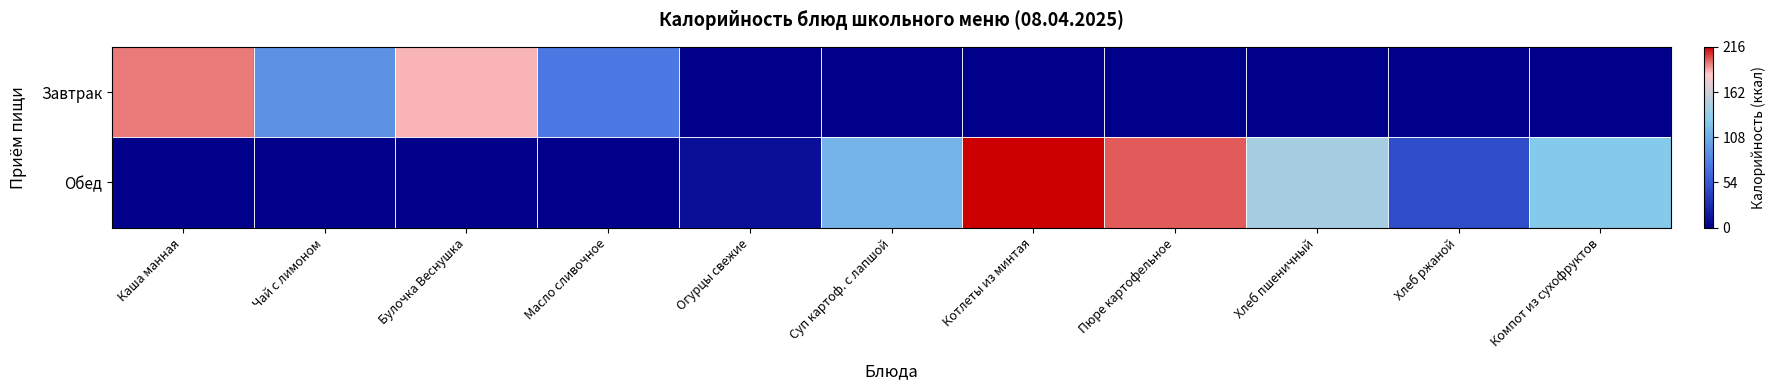

How many data points does each series have?

11